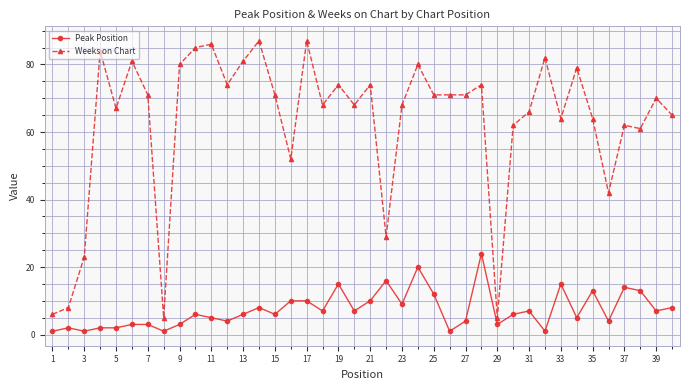

How many categories are shown in the chart?

40